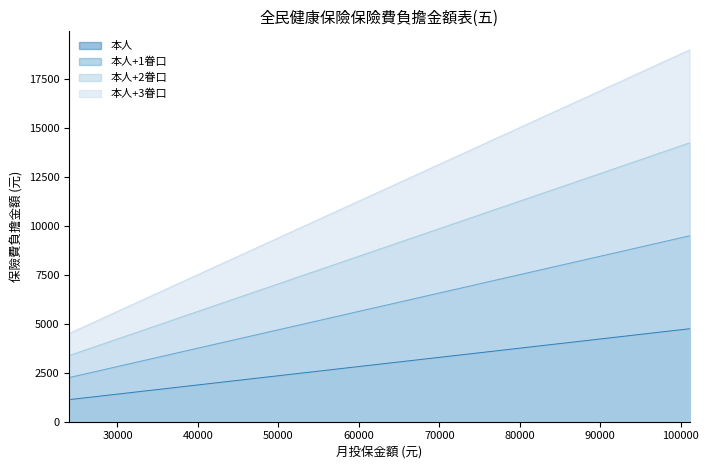

Which series changed the most between 48200 and 50600?

本人+3眷口